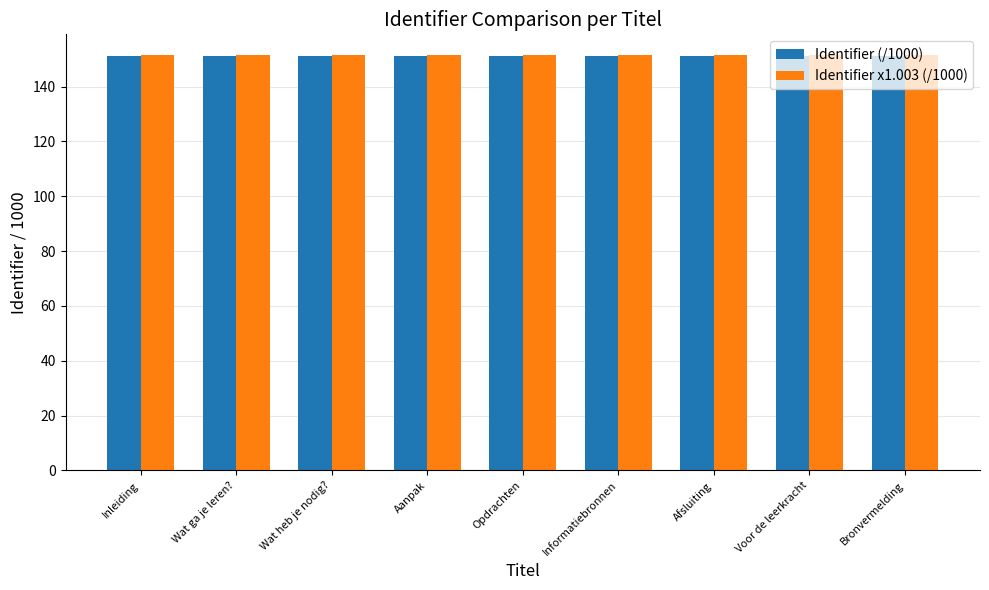

What is the total value across all series at Wat heb je nodig??

302.4